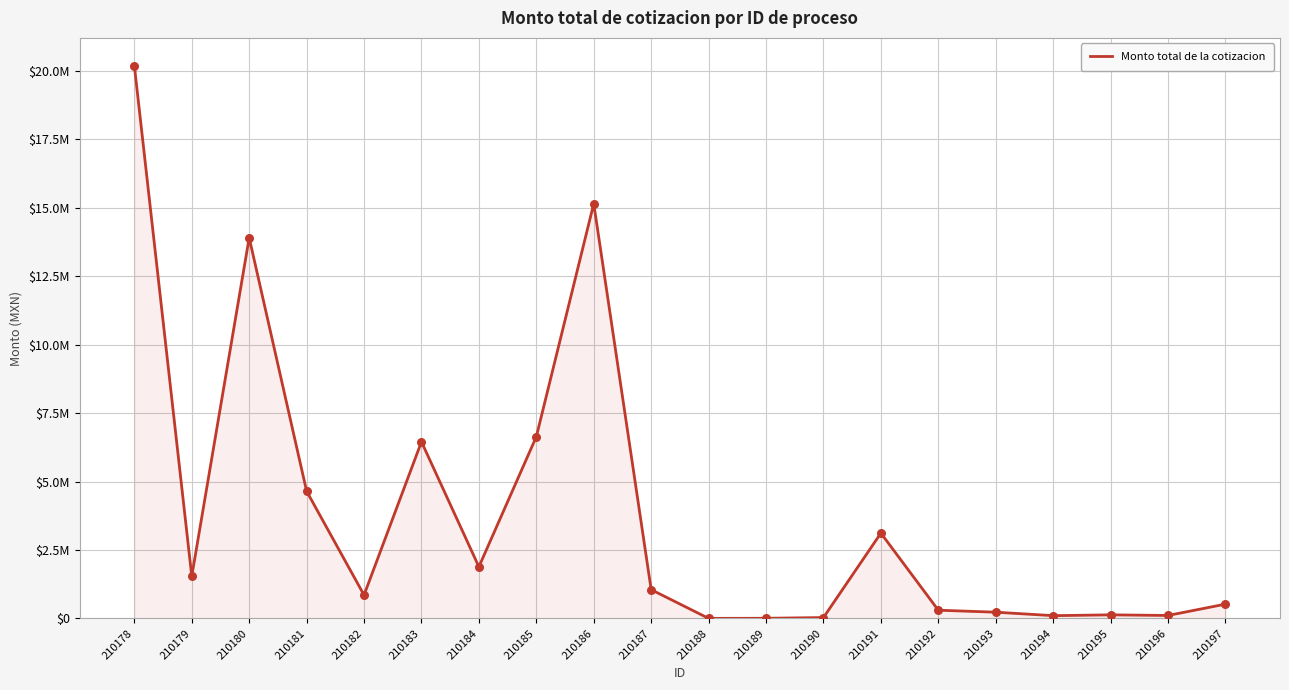

What is the change in value from 210190 to 210191?

+3085304.9